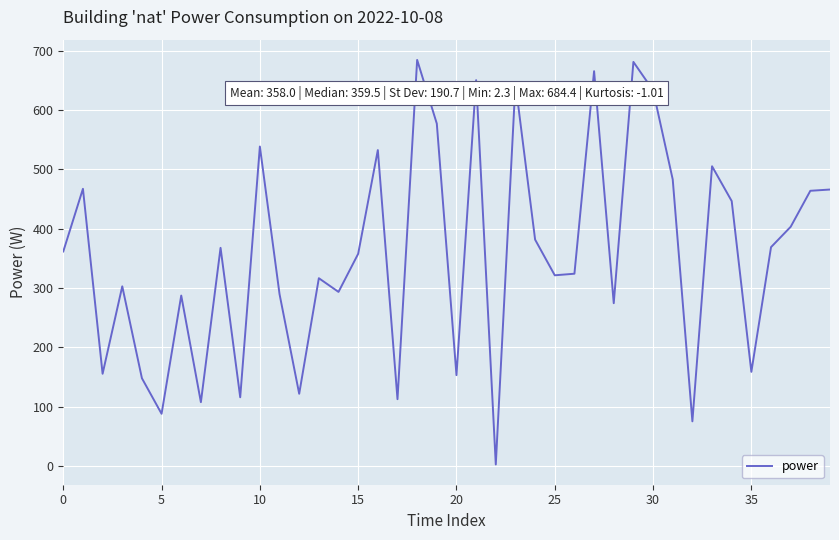

What is the difference between the maximum and minimum values?

682.1